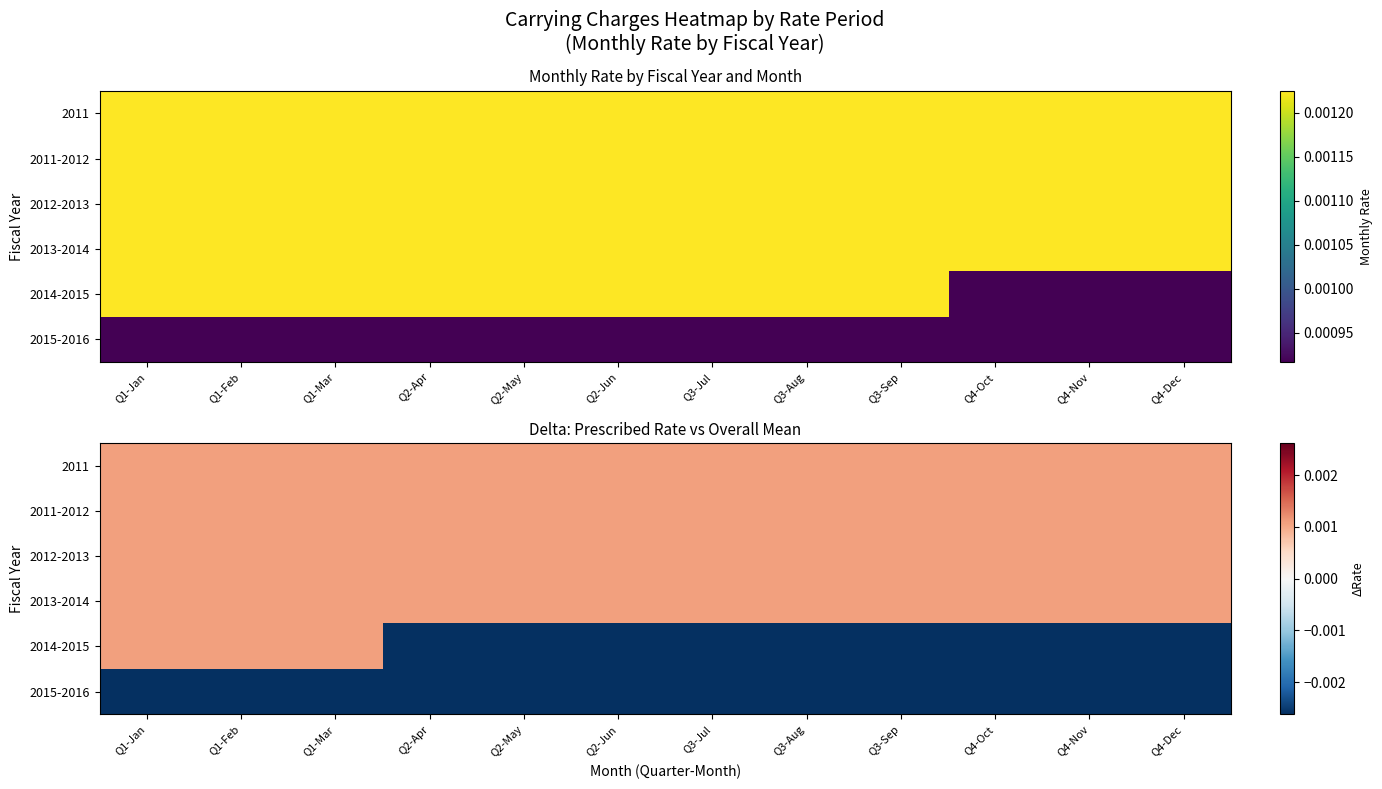

List the series in order of their peak value, highest first.

2011, 2011-2012, 2012-2013, 2013-2014, 2014-2015, 2015-2016